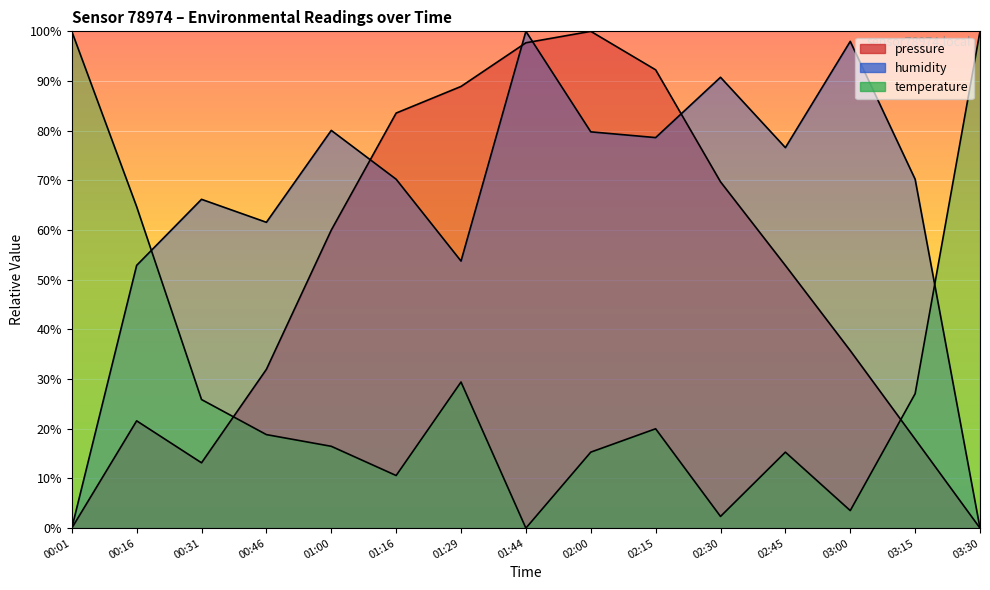

Reading left to right, transcribe all the data shown in this chart.

pressure: 0.0	21.6	13.1	32.0	60.0	83.5	88.9	97.7	100.0	92.3	69.7	52.9	35.7	17.9	0.0
humidity: 0.0	52.9	66.2	61.6	80.1	70.2	53.8	100.0	79.8	78.6	90.8	76.6	98.0	70.2	0.0
temperature: 100.0	64.7	25.9	18.8	16.5	10.6	29.4	0.0	15.3	20.0	2.4	15.3	3.5	27.1	100.0